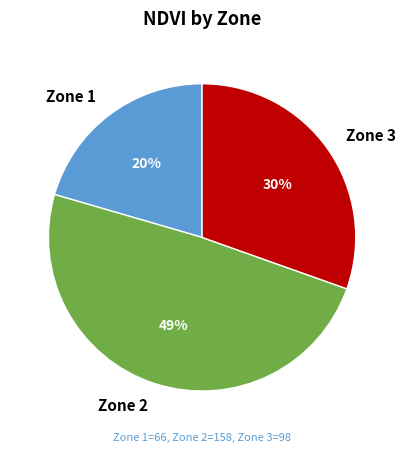

Does Zone 1 represent more than half of the total?

No